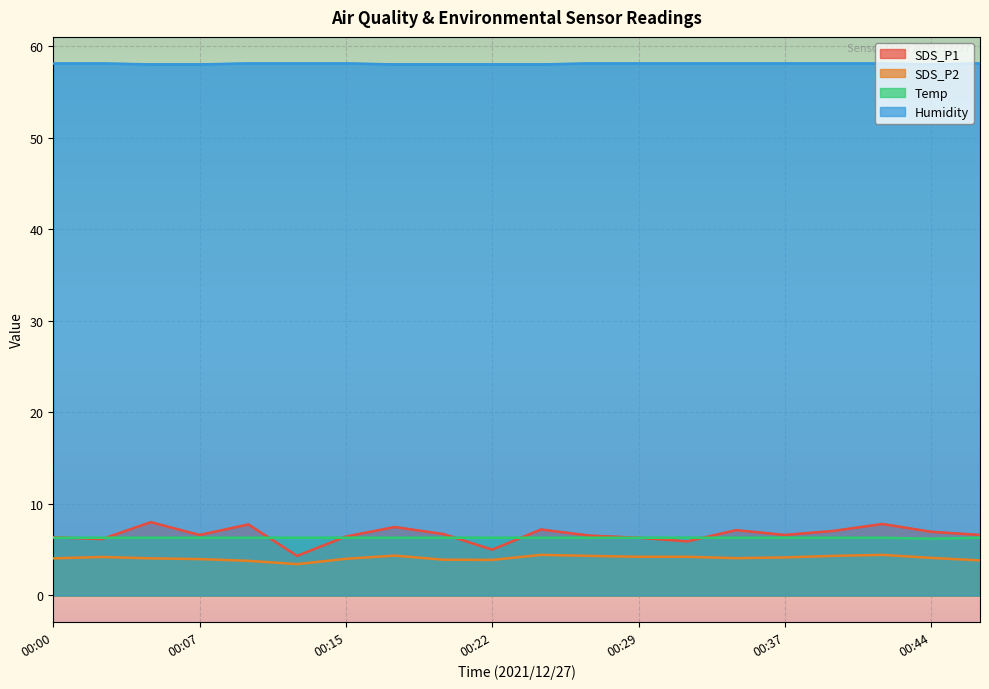

Which series changed the most between 00:17 and 00:29?

SDS_P1